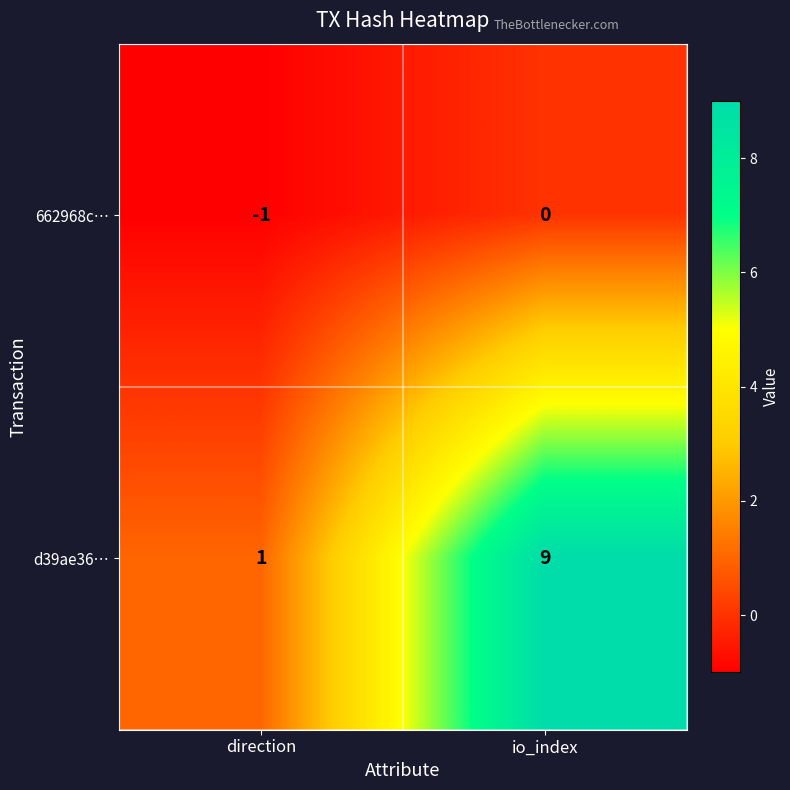

Which label corresponds to the largest value in the chart?

io_index